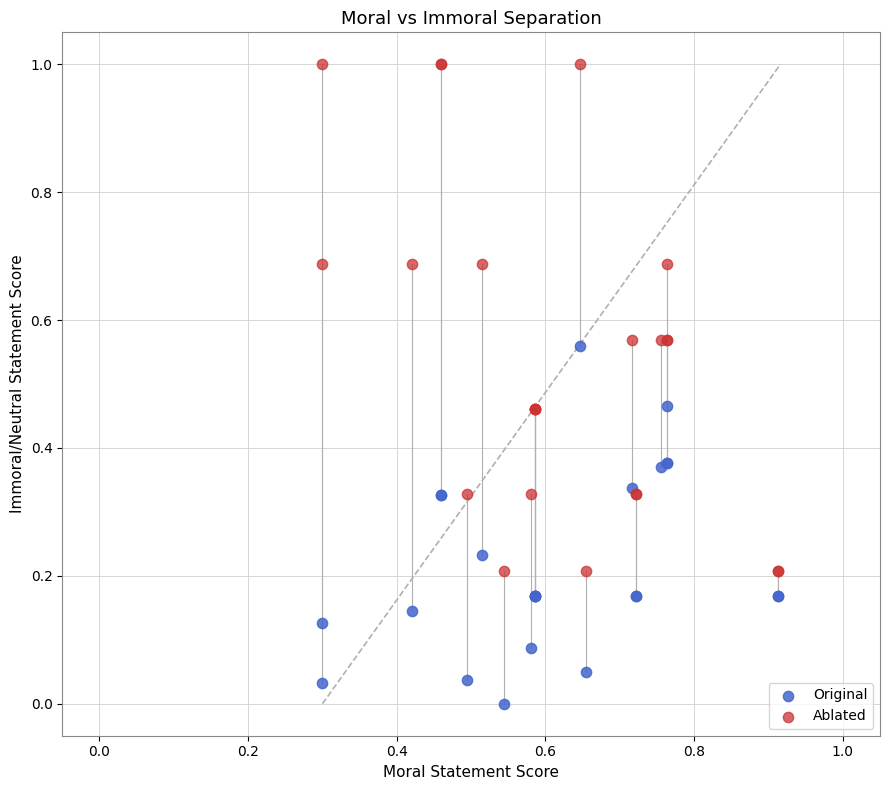

Which series contains the lowest Y value?

Original